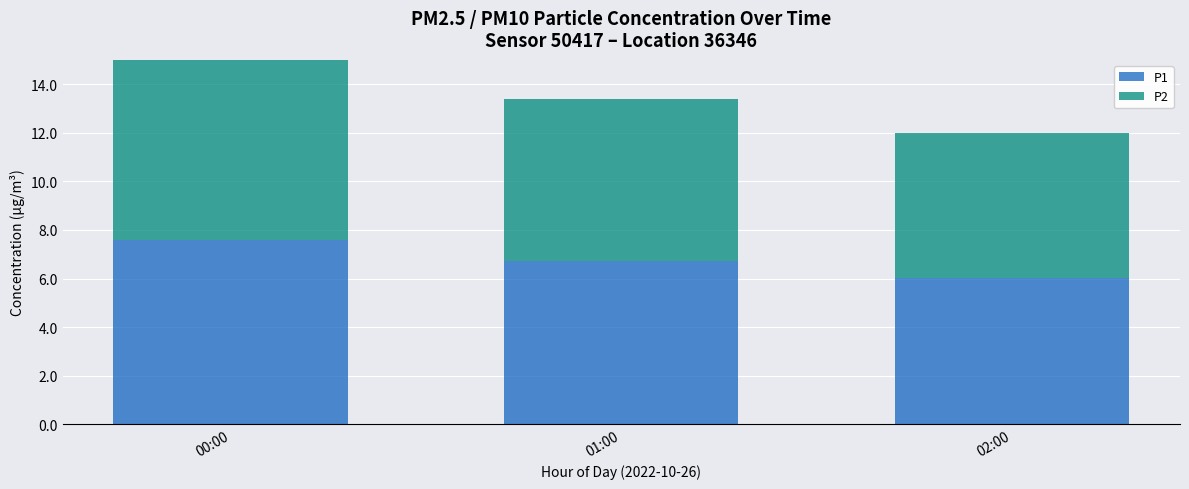

At which category does the chart reach its peak across all series?

00:00